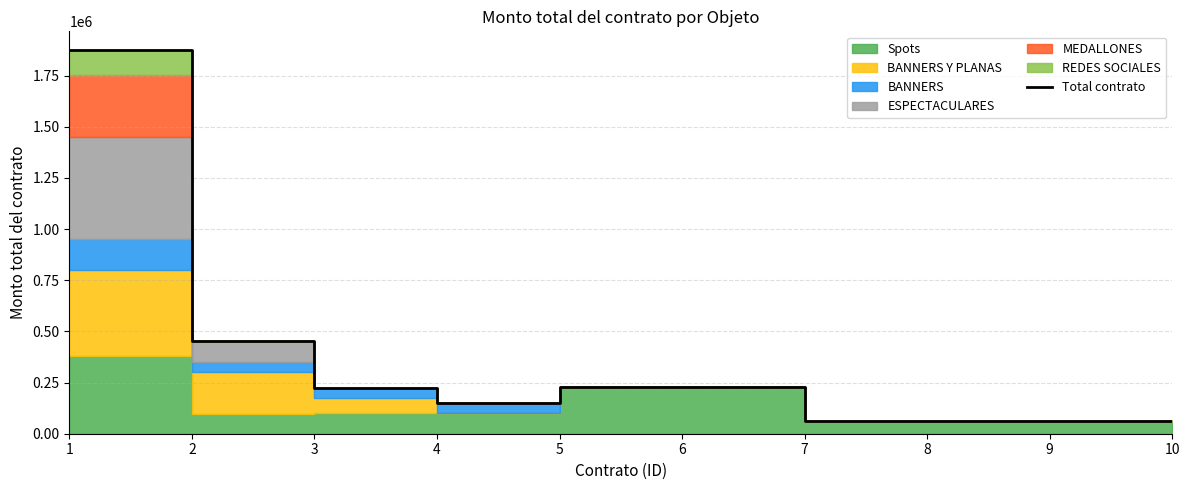

What is the change in value from 3 to 9?

-165000.0